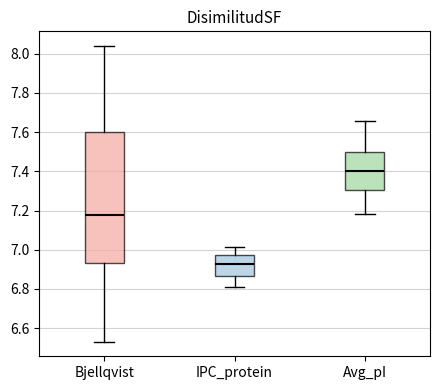

Where does the upper whisker of the box for Bjellqvist end on the y-axis? The values are not printed on the chart, so give them approximately, as read against the axis.

8.04